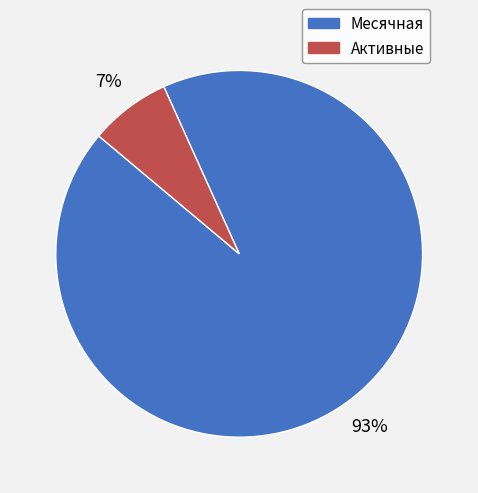

Is there a majority slice in this chart?

Yes